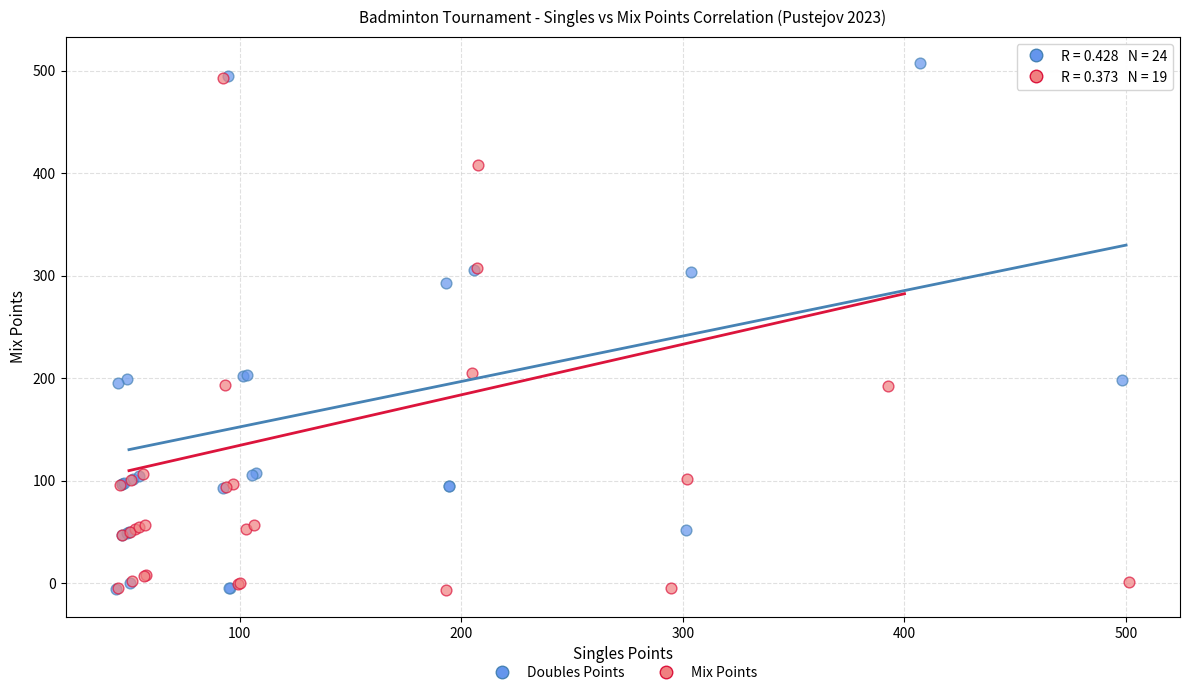

Which series has the widest spread of Y values?

Doubles Points